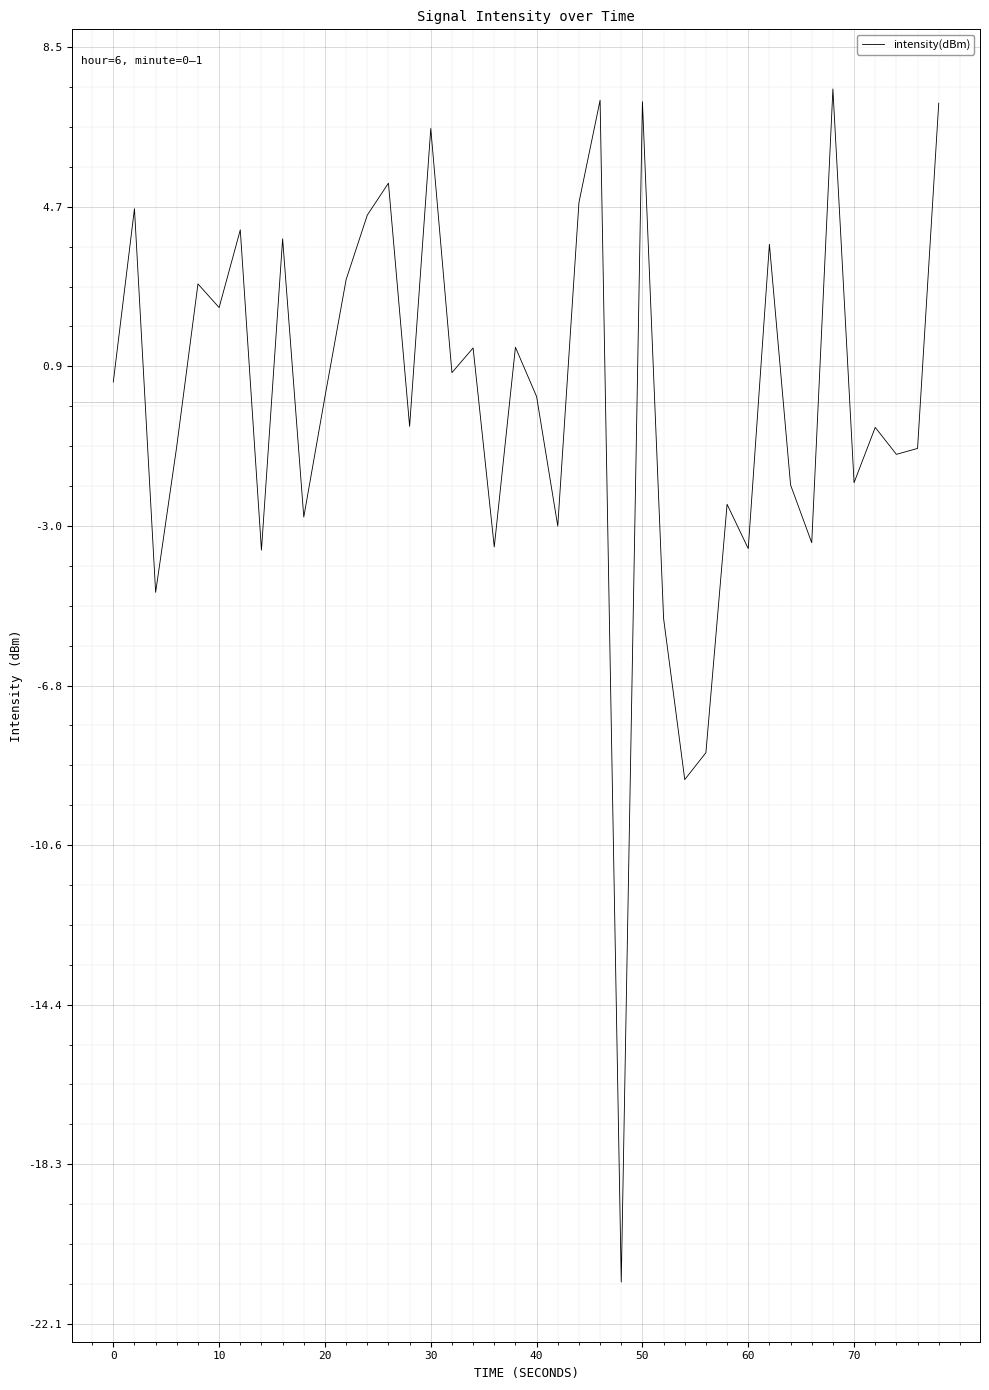

What is the minimum value shown in the chart?

-21.1